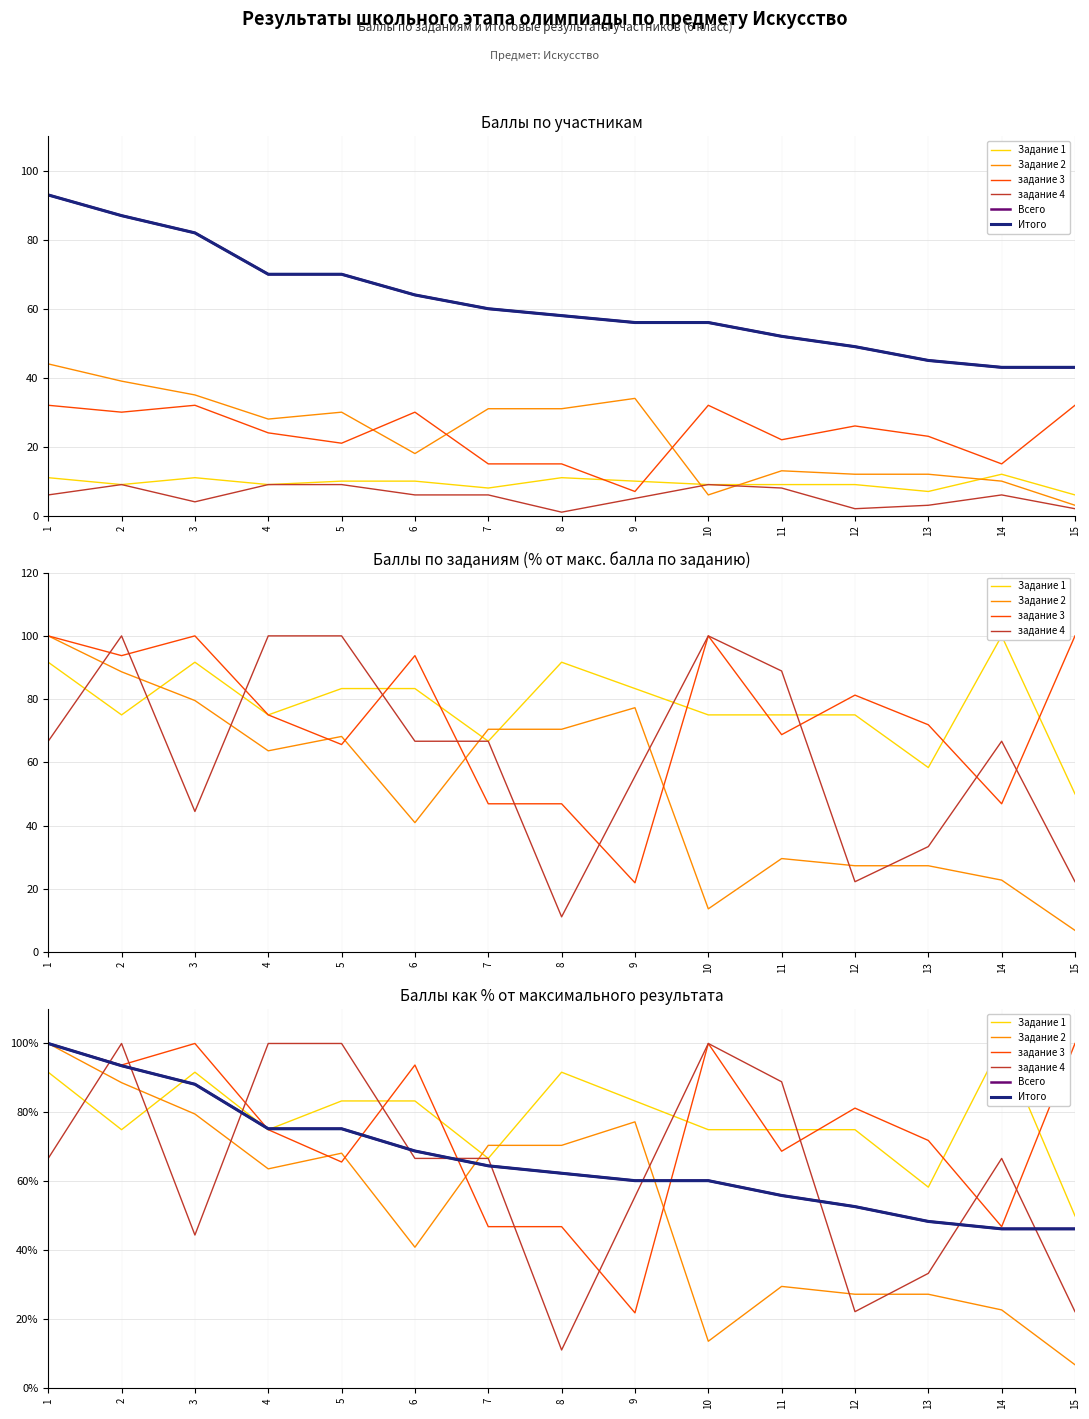

What is the minimum value for Задание 1?

50.0